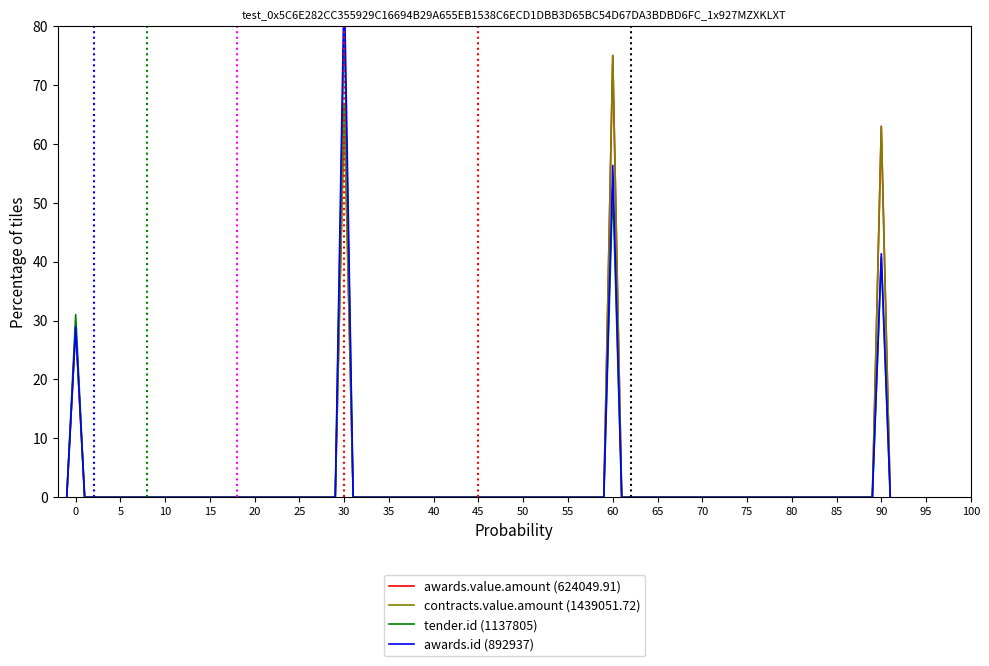

Is the value of awards.value.amount (624049.91) at 10 greater than the value of contracts.value.amount (1439051.72) at 20?

No